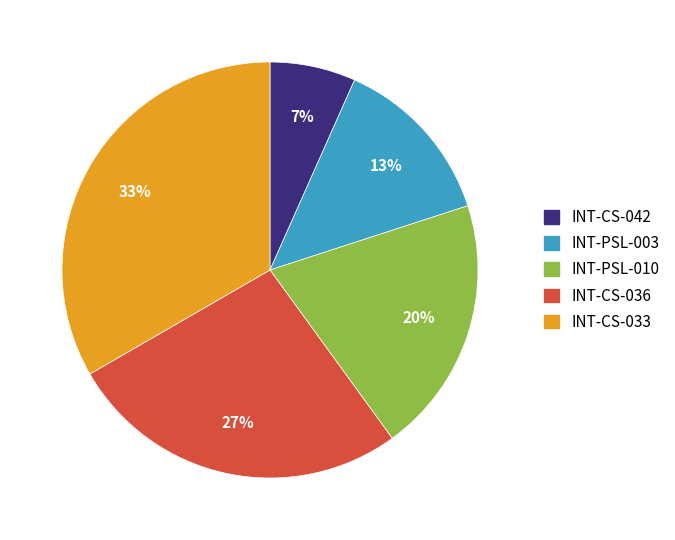

To the nearest percent, what is the average slice percentage?

20%